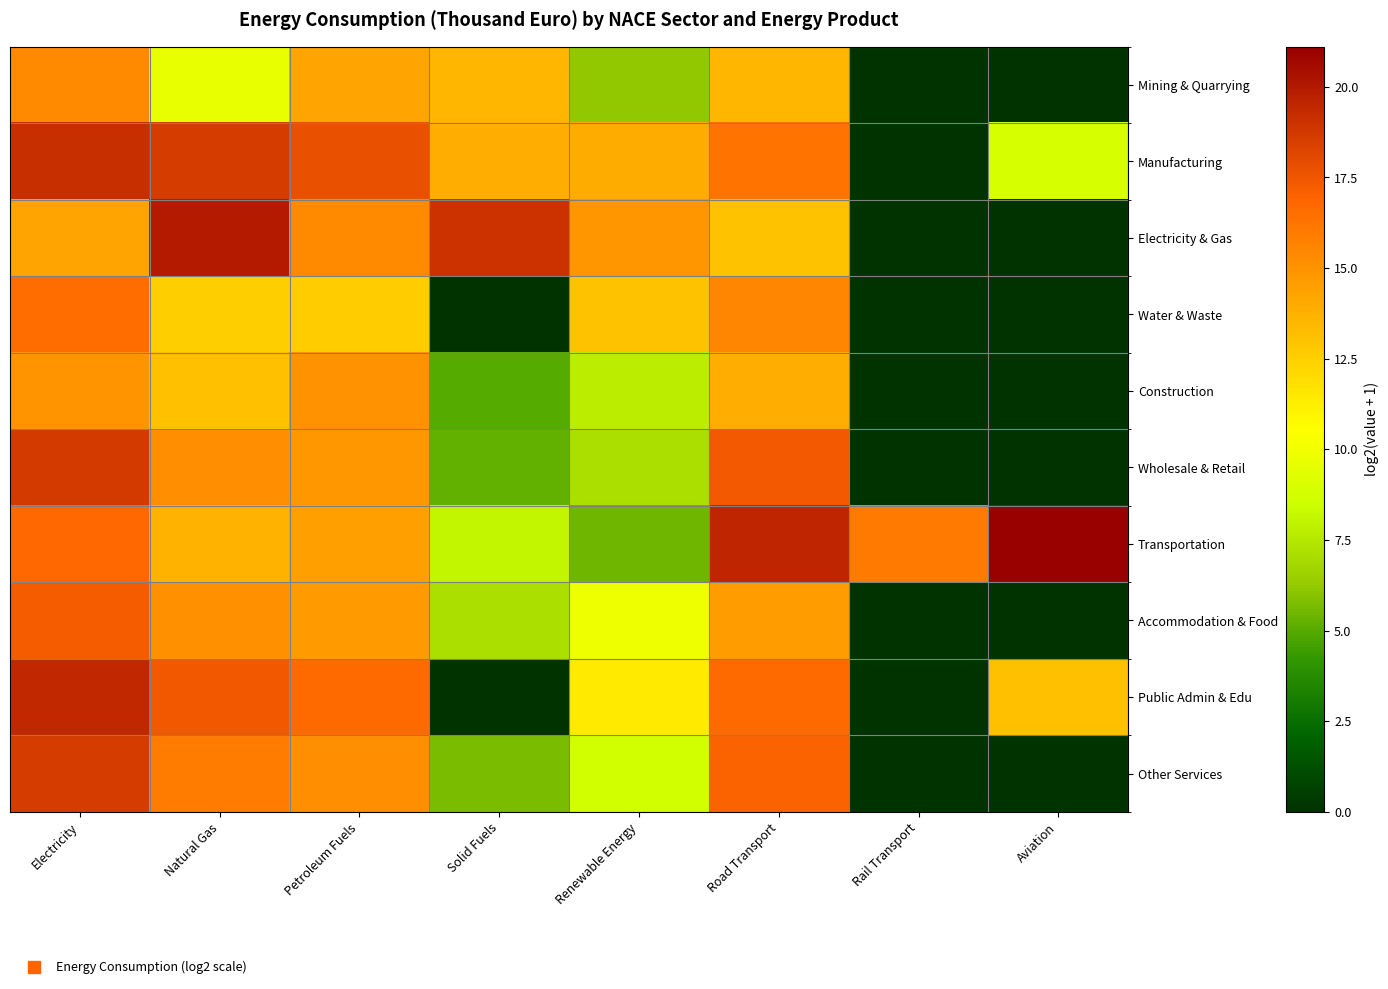

At how many categories does at least one series exceed 10?

8